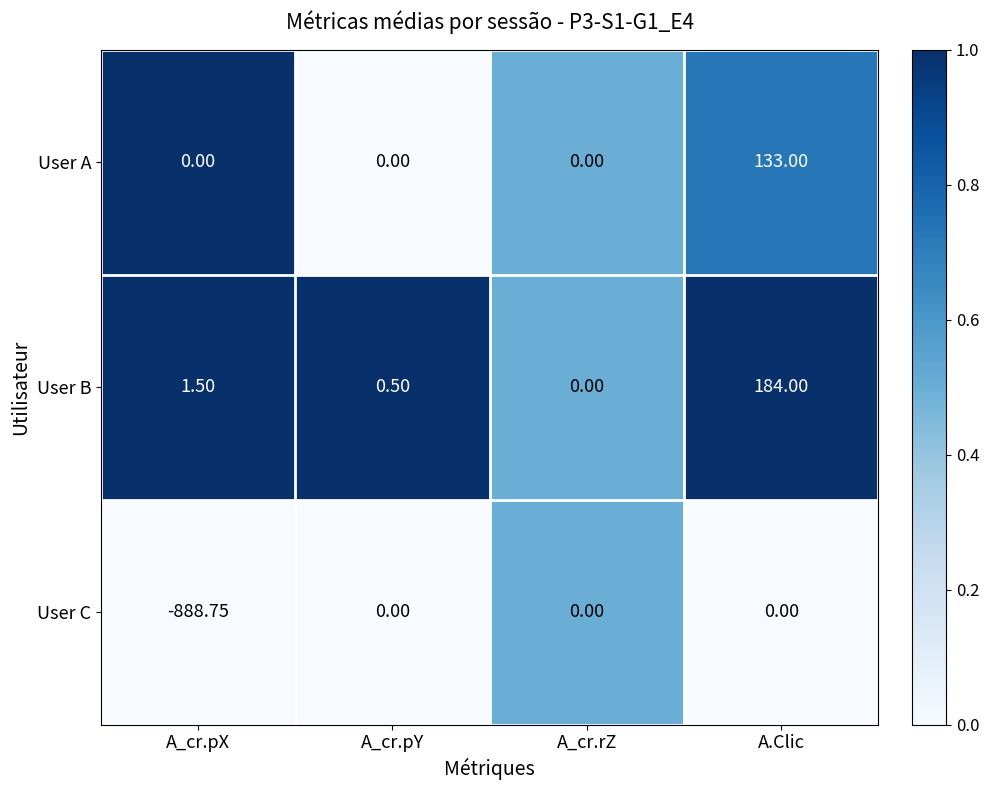

Rank the categories by User B value from lowest to highest.

A_cr.rZ, A_cr.pY, A_cr.pX, A.Clic